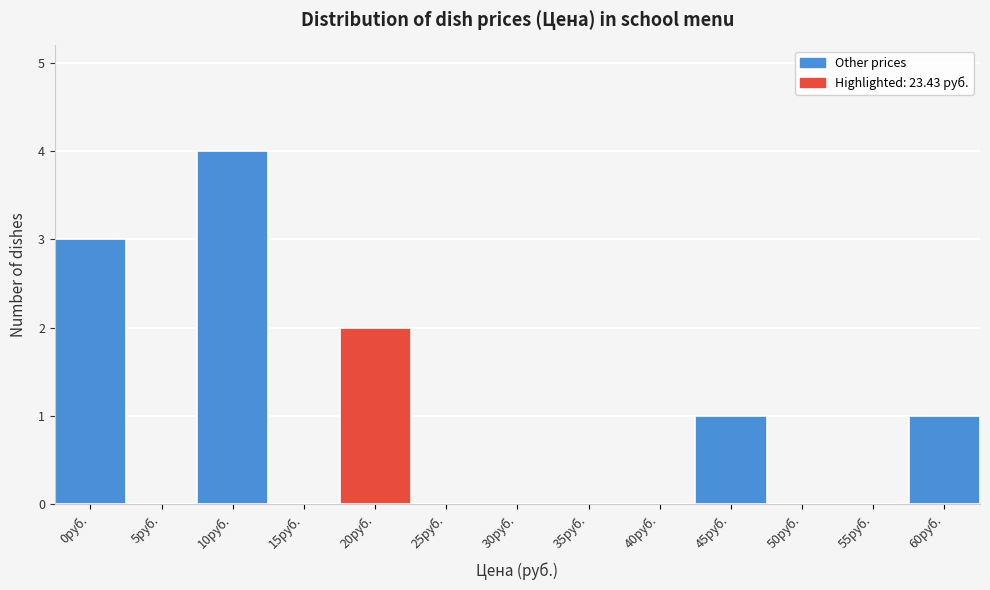

Reading left to right, transcribe all the data shown in this chart.

0руб.=3	5руб.=0	10руб.=4	15руб.=0	20руб.=2	25руб.=0	30руб.=0	35руб.=0	40руб.=0	45руб.=1	50руб.=0	55руб.=0	60руб.=1